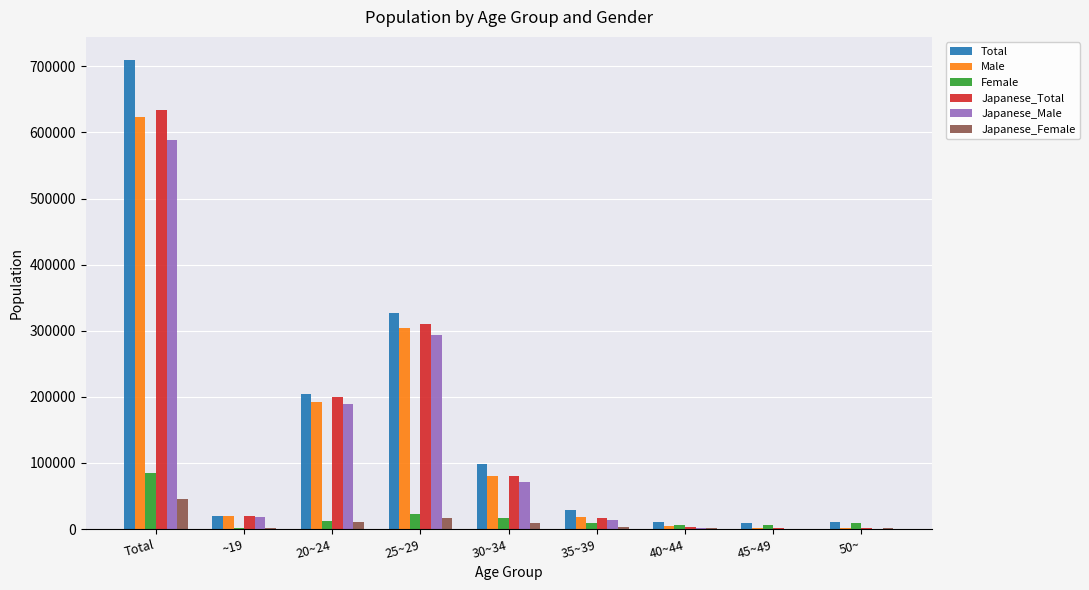

At which category is the sum across all series the highest?

Total